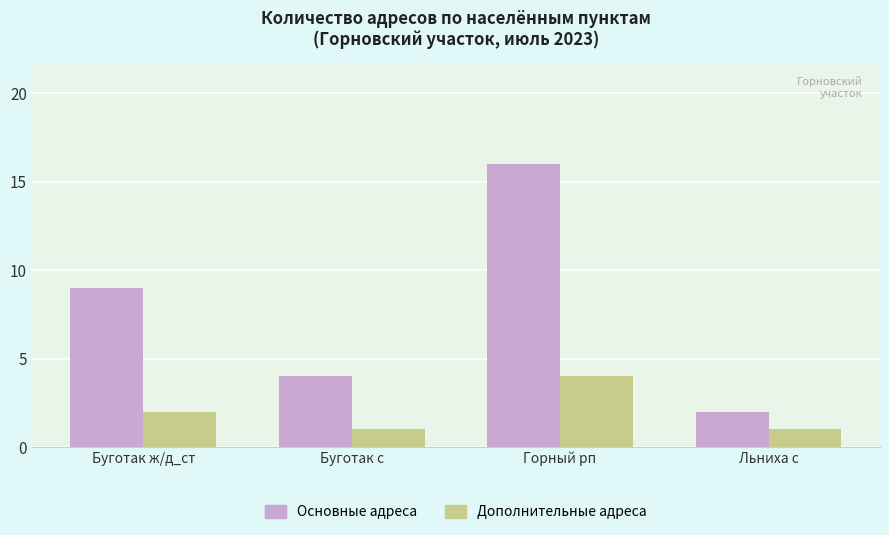

Is the value of Дополнительные адреса at Буготак с greater than the value of Основные адреса at Буготак ж/д_ст?

No